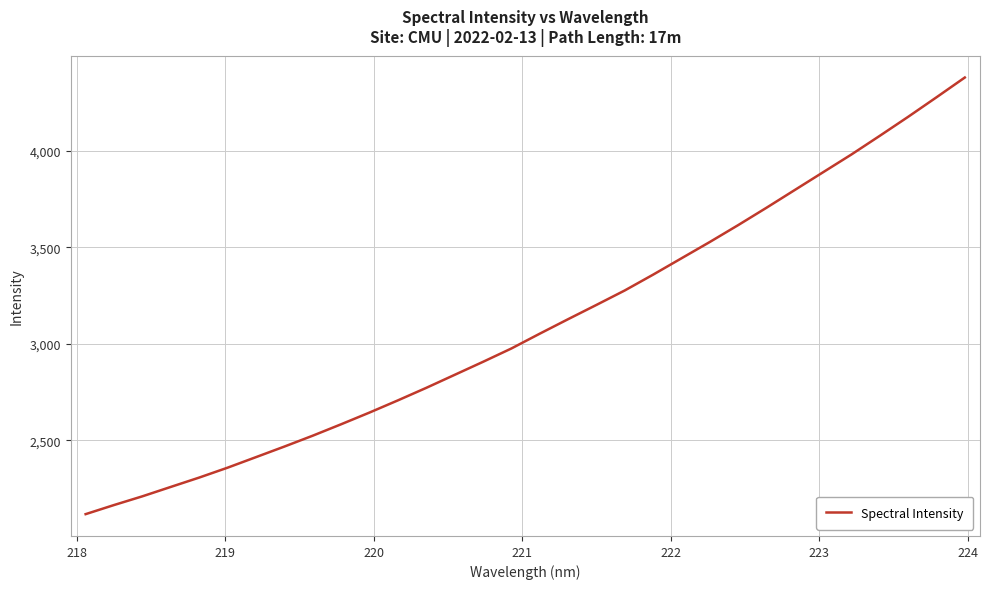

How many lines are shown in the chart?

1